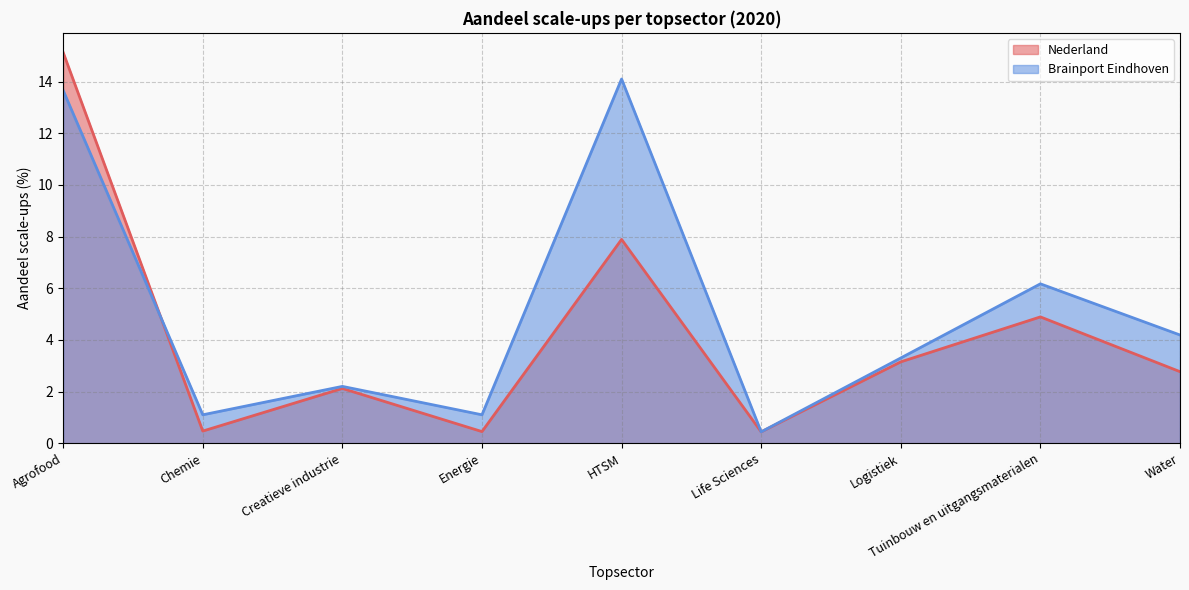

What is the label of the 8th point from the left?

Tuinbouw en uitgangsmaterialen